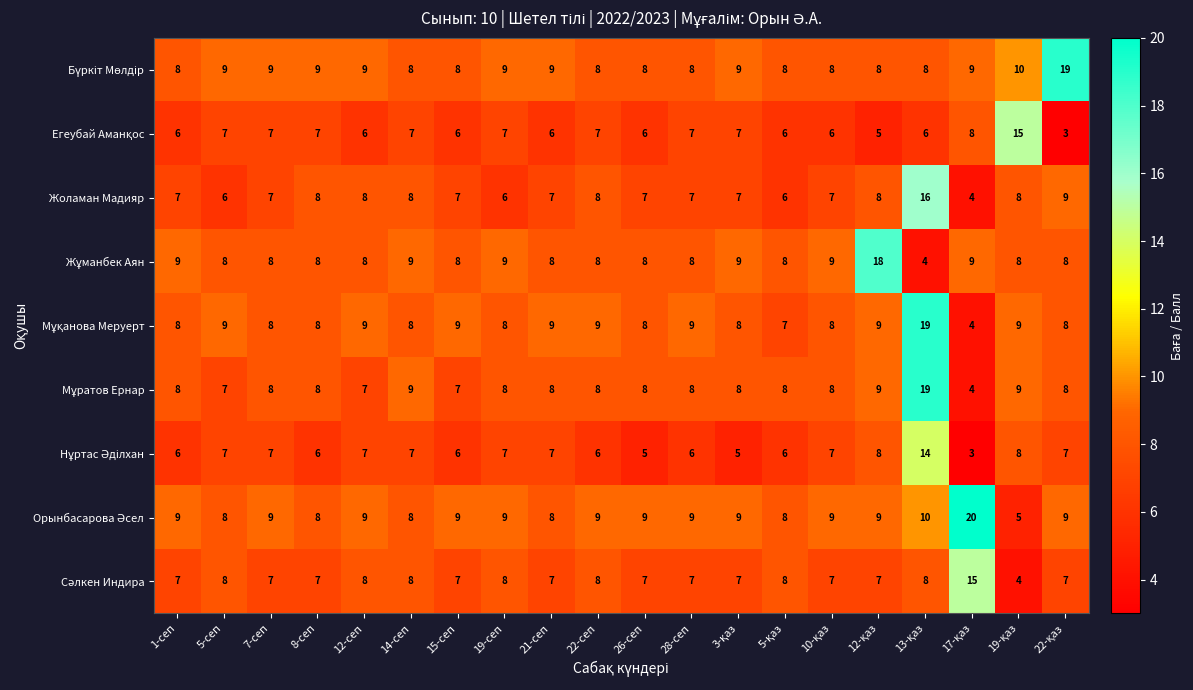

Read the Жоламан Мадияр value at 7-сеп.

7